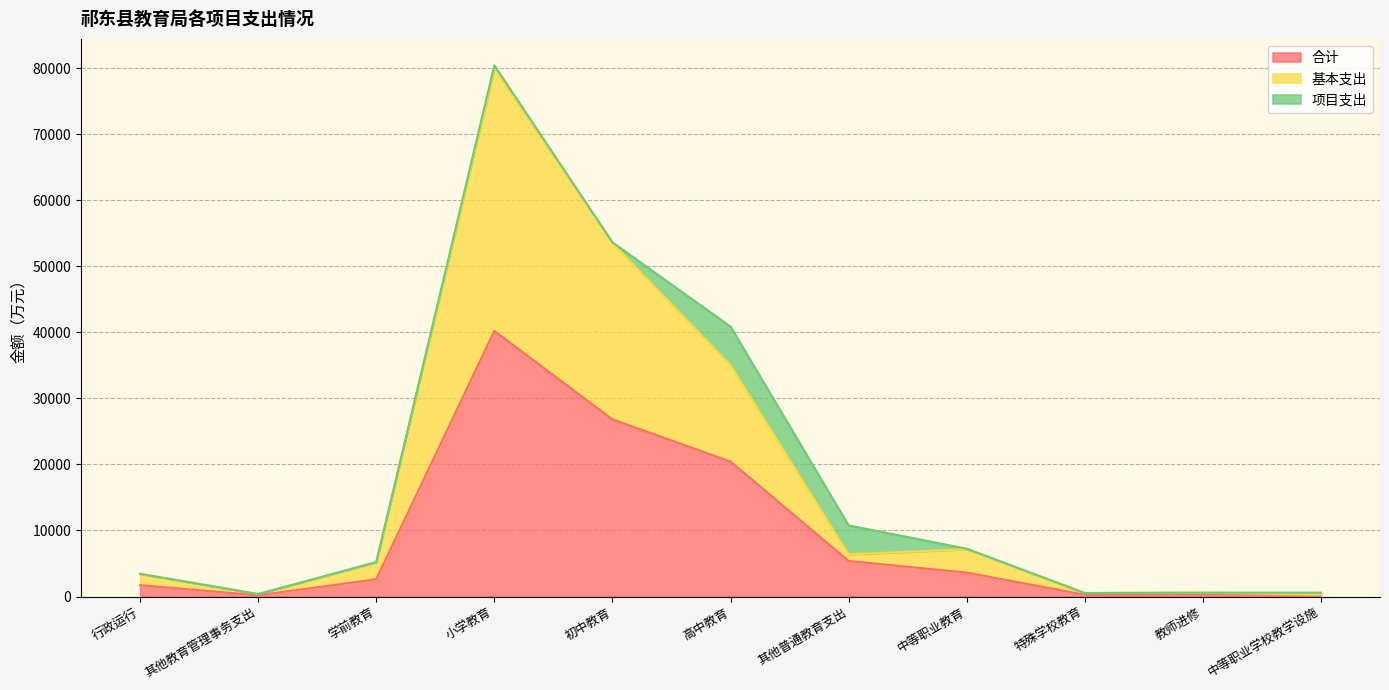

True or false: 基本支出 and 合计 cross at least once.

False